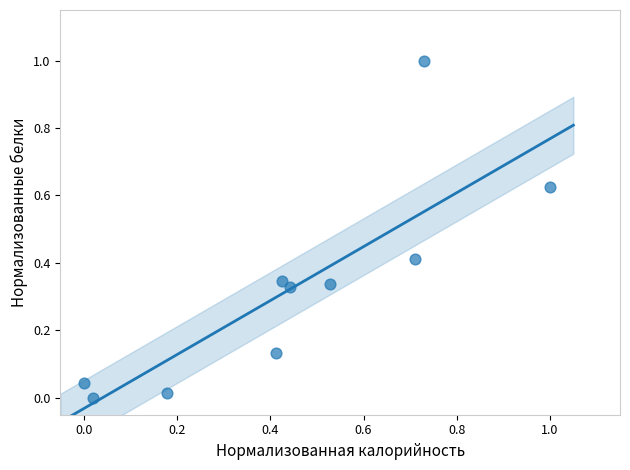

What is the range of Y values (max minus min)?

1.0